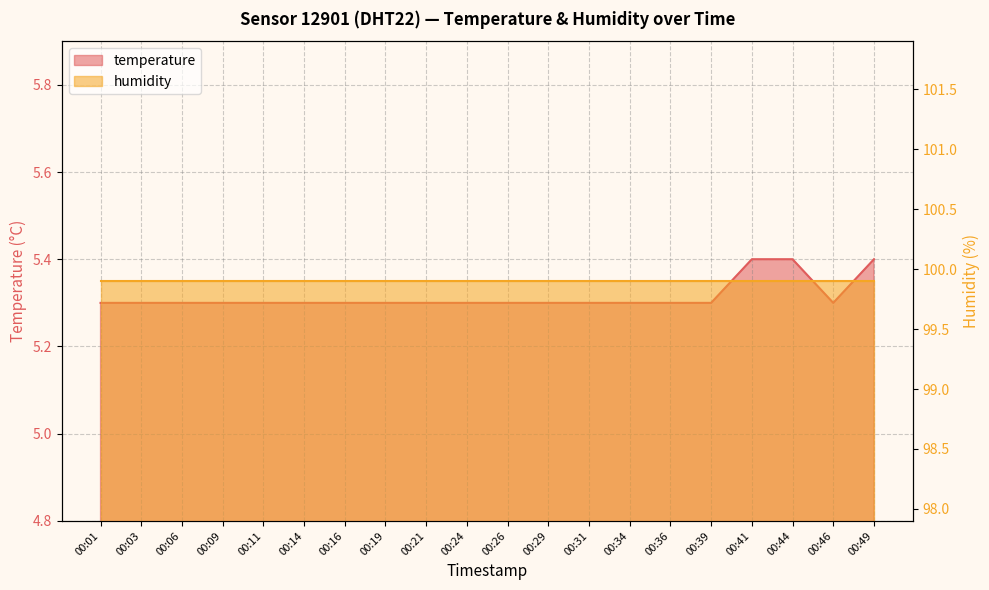

What is the value of the 14th point from the left?

5.3